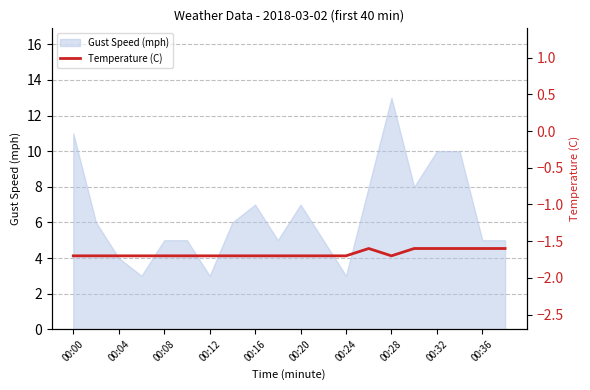

The value of Gust Speed (mph) at 00:12 is 3. True or false?

True